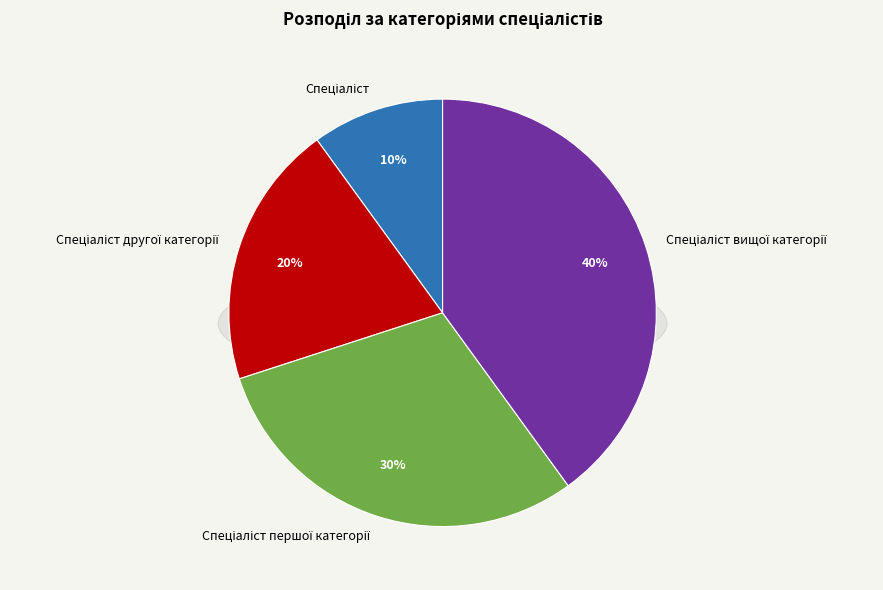

Between Спеціаліст другої категорії and Спеціаліст першої категорії, which is larger?

Спеціаліст першої категорії